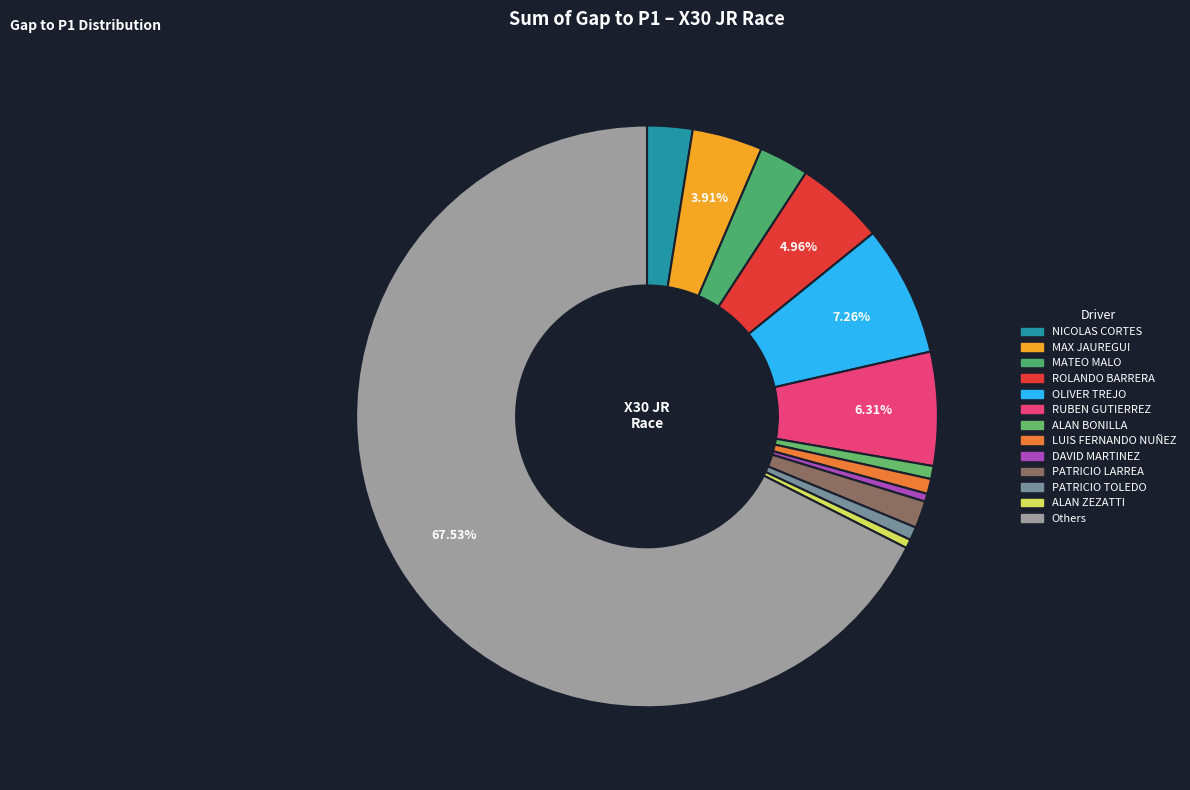

How many slices are in this pie chart?

13